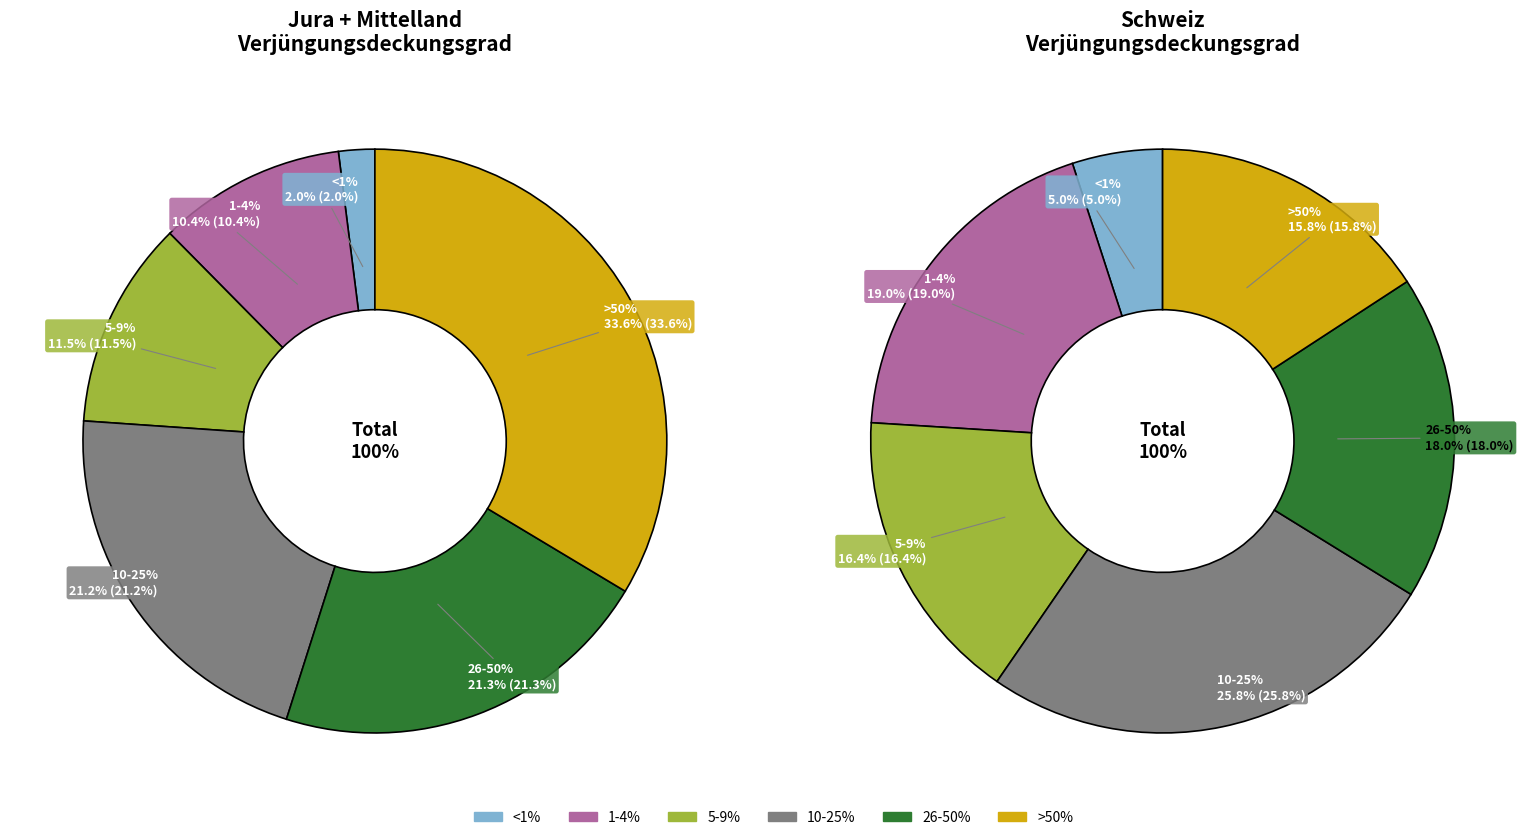

To the nearest percent, what is the difference between the largest and smallest slice percentages?

32%